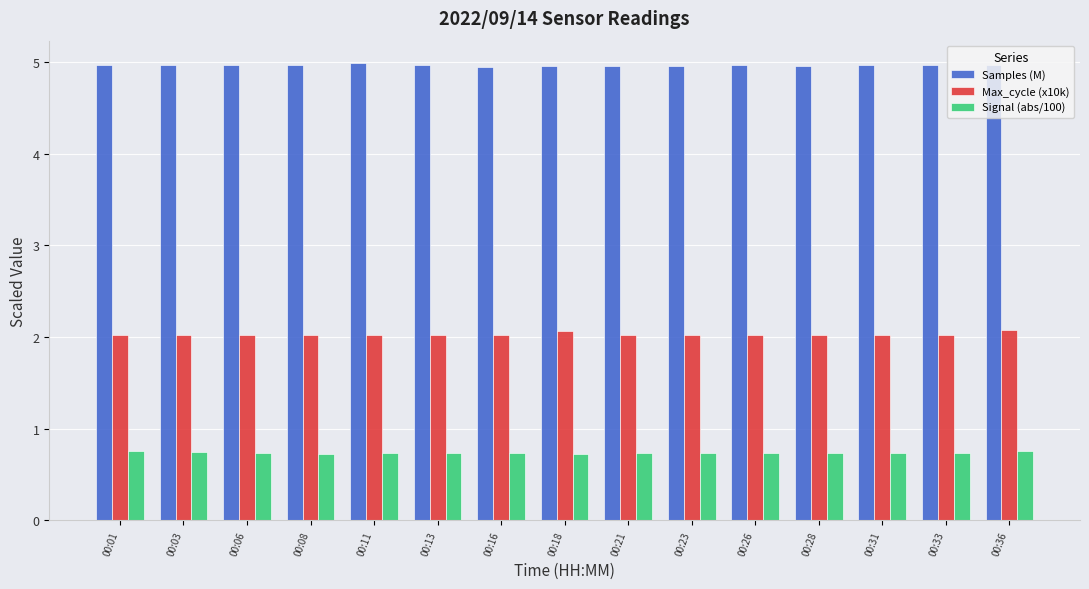

What is the sum of all Max_cycle (x10k) values?

30.4